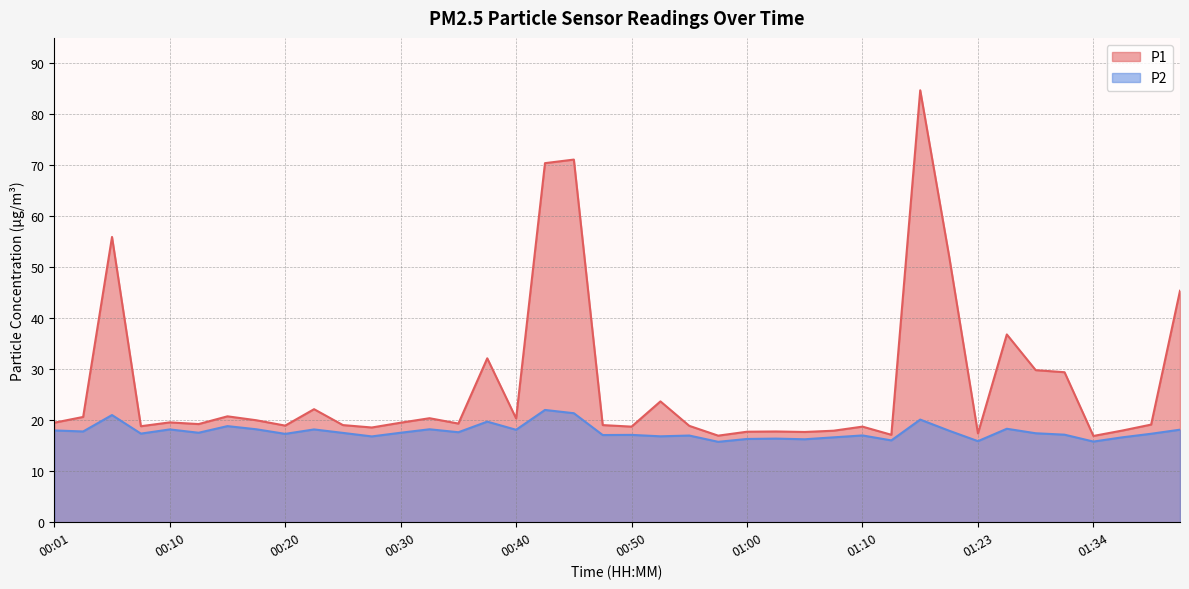

What is the difference between the P2 values at 01:26 and 01:28?

0.9